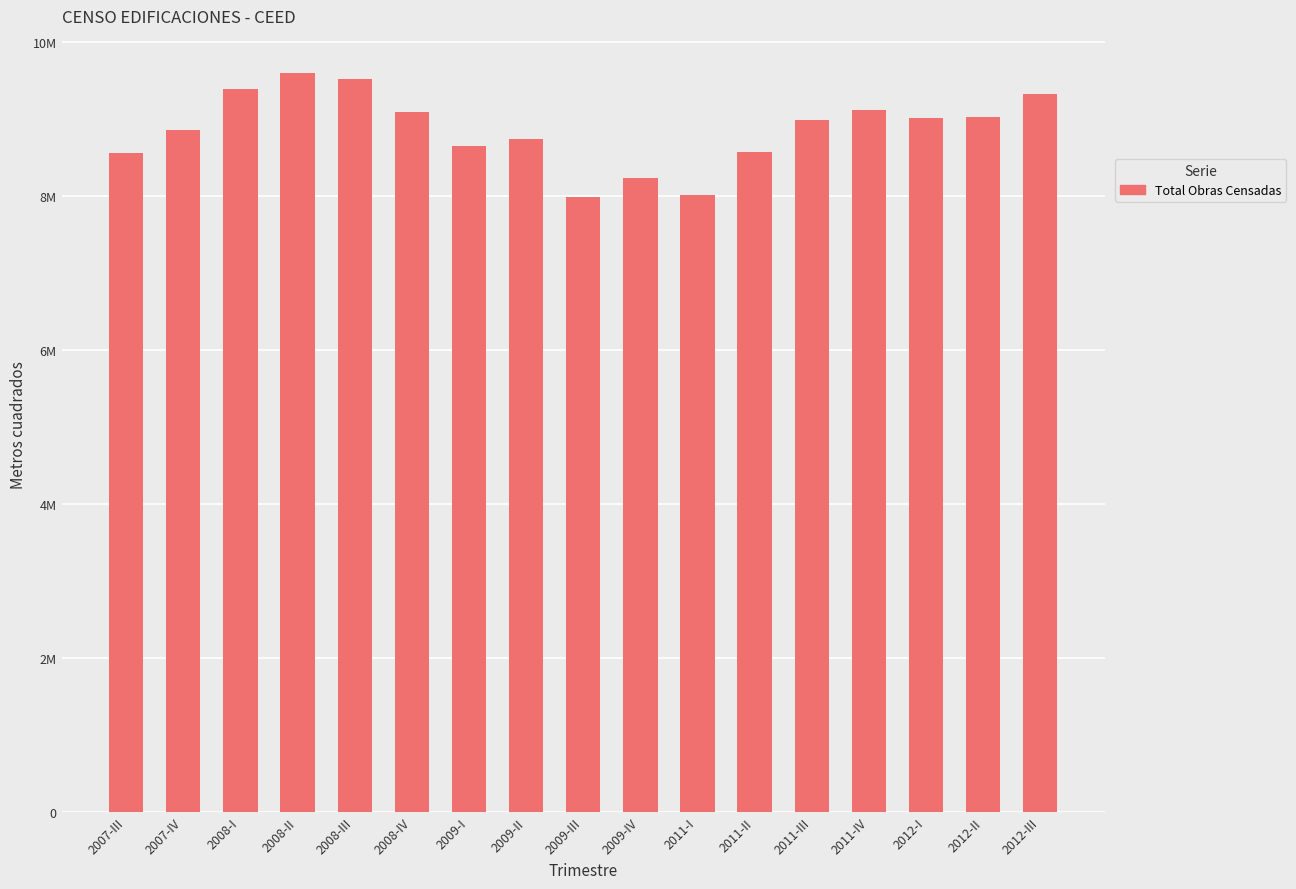

What is the value of the 6th bar from the left?

9086594